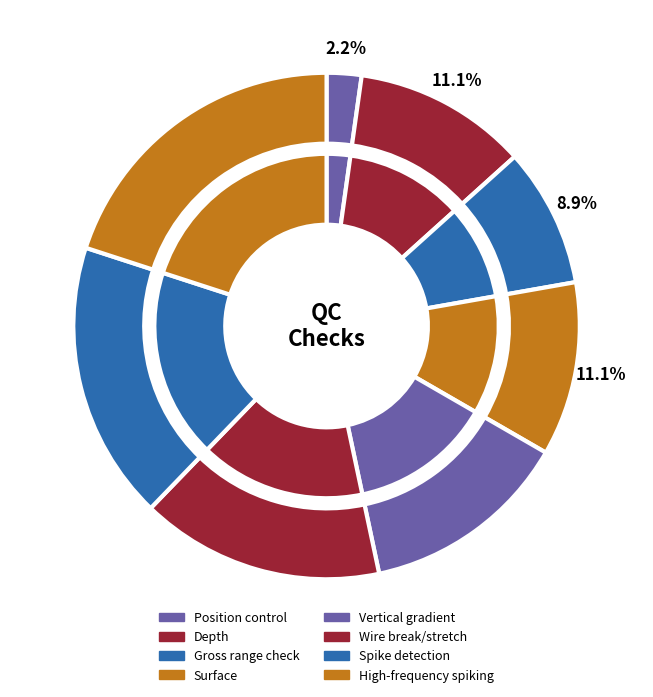

To the nearest percent, what percentage of the pie is Spike detection?

19%